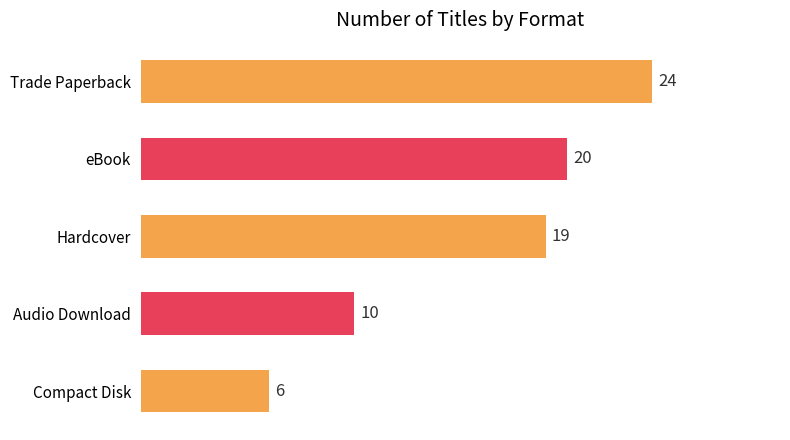

What is the change in value from Trade Paperback to Audio Download?

-14